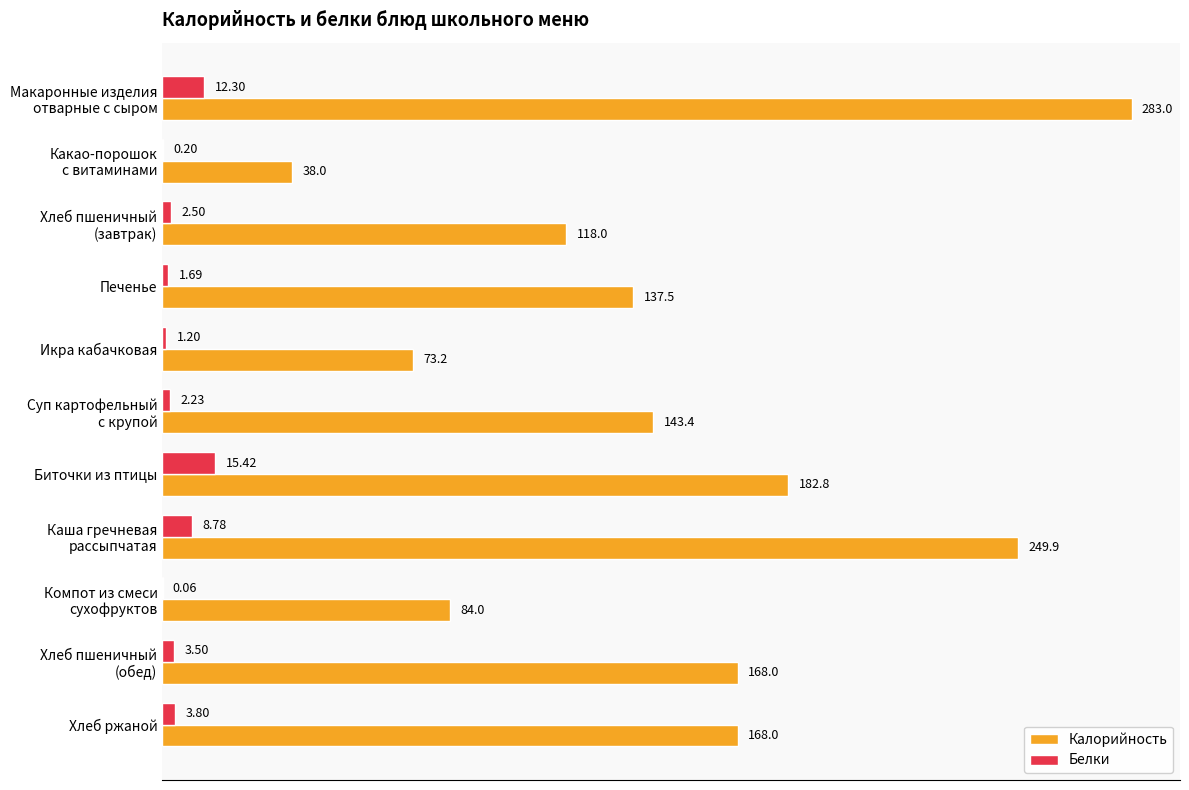

Which category has the highest value in the Белки series?

Биточки из птицы